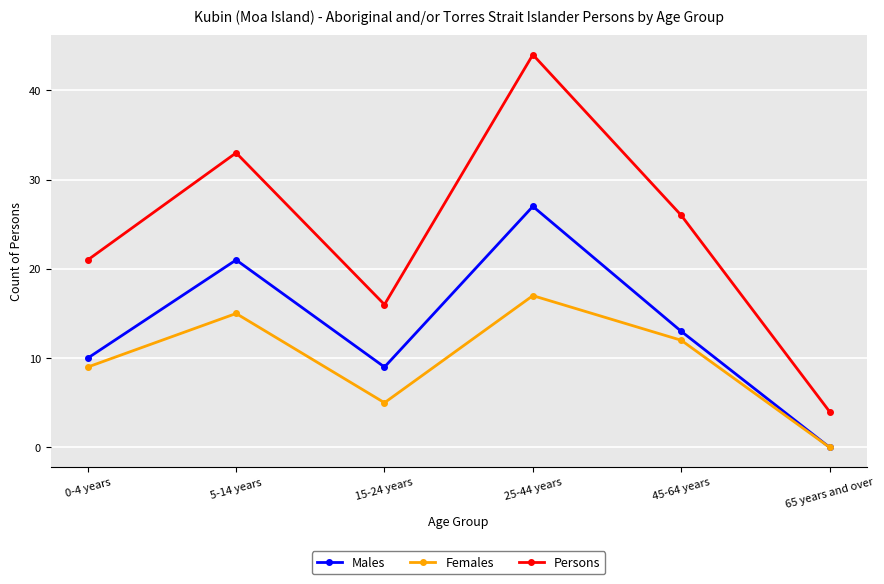

True or false: Males has more than 1 points higher than both neighbors.

True